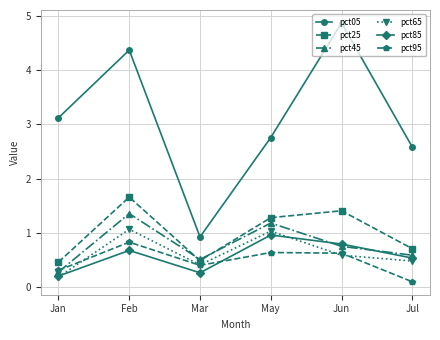

Rank the categories by pct45 value from lowest to highest.

Jan, Mar, Jul, Jun, May, Feb